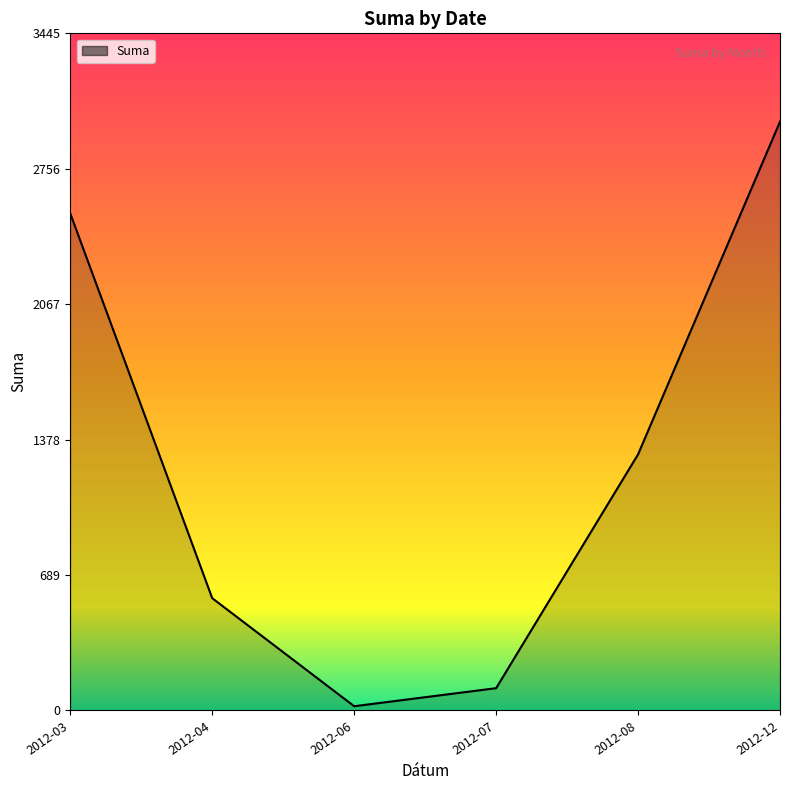

At which label does the data first exceed 1302?

2012-03